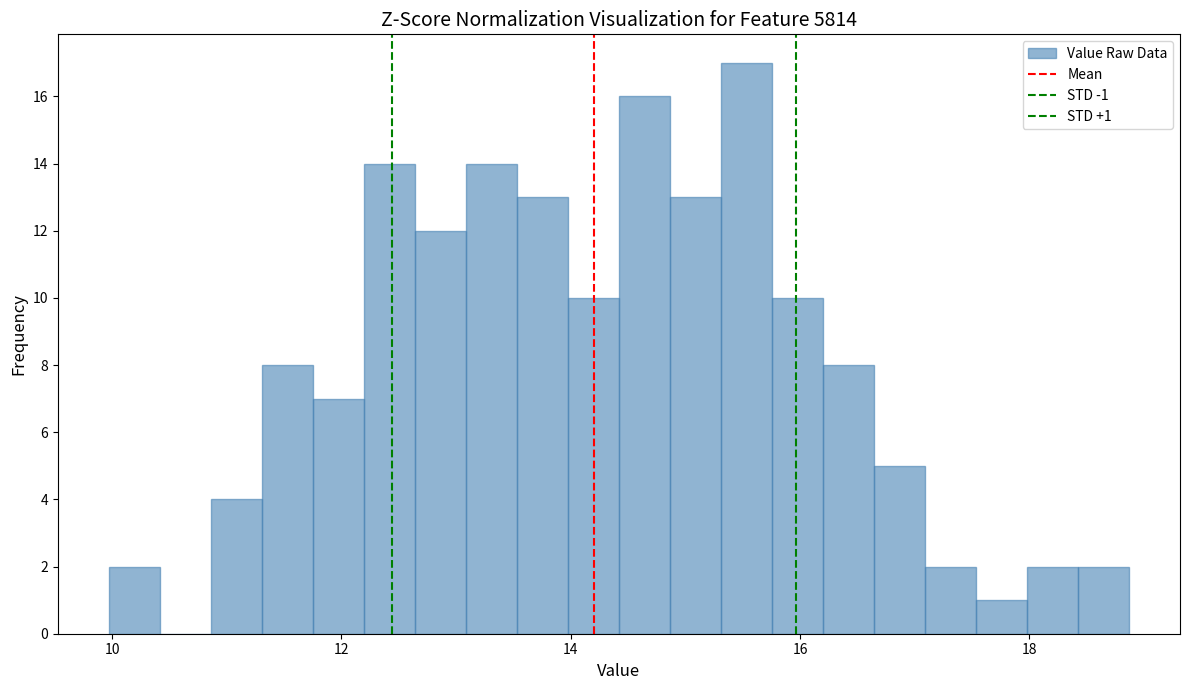

Read against the x-axis, roughly where is the centre of the tallest bar?

15.6